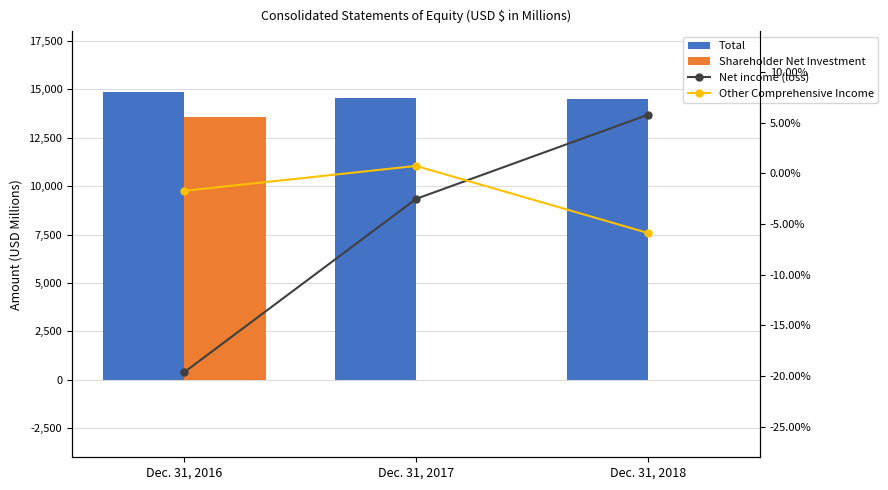

What are all the series names shown in the legend?

Total, Shareholder Net Investment, Net income (loss), Other Comprehensive Income